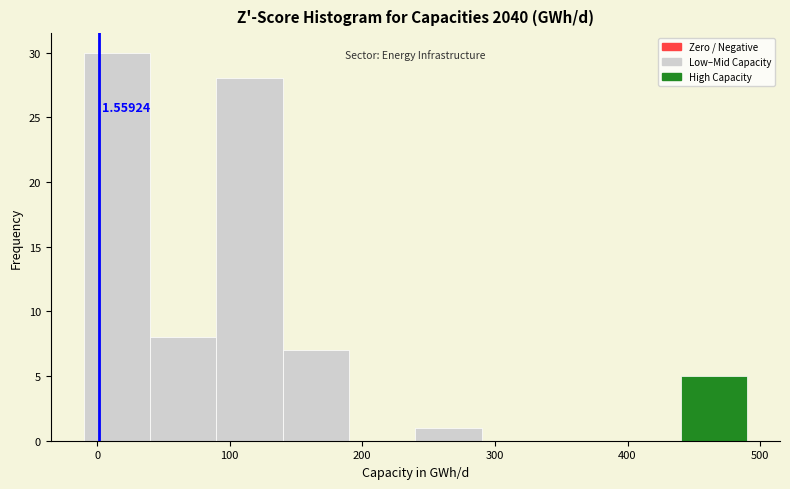

Over which range of the x-axis is the bar tallest?

-10 to 40